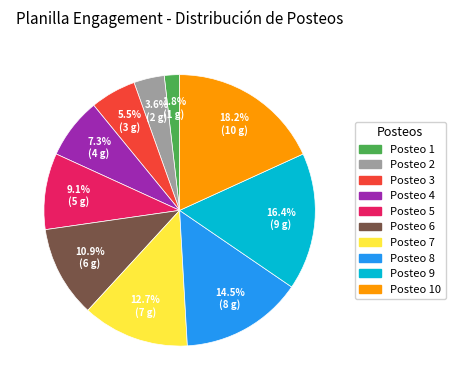

Does any single category account for the majority?

No